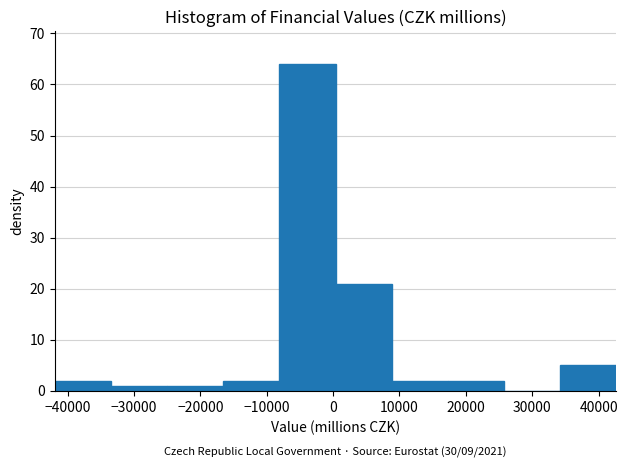

Over which range of the x-axis is the bar tallest?

-8000 to 0